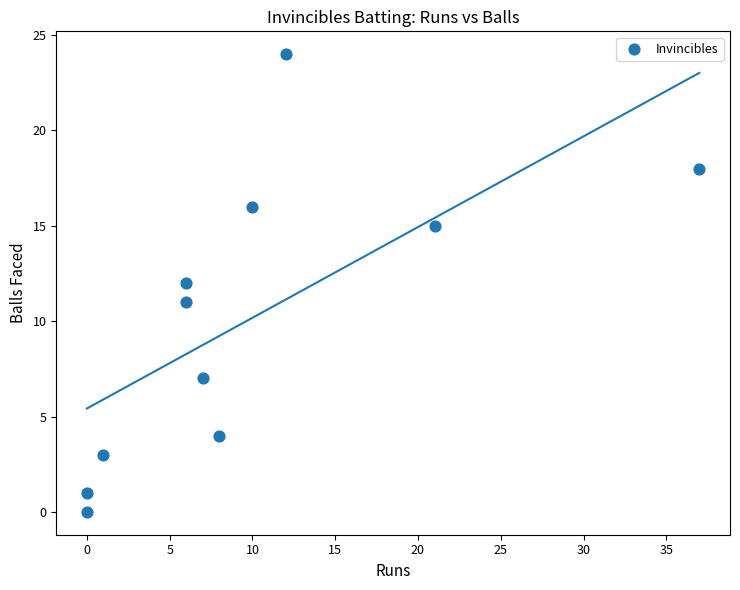

What is the range of X values (max minus min)?

37